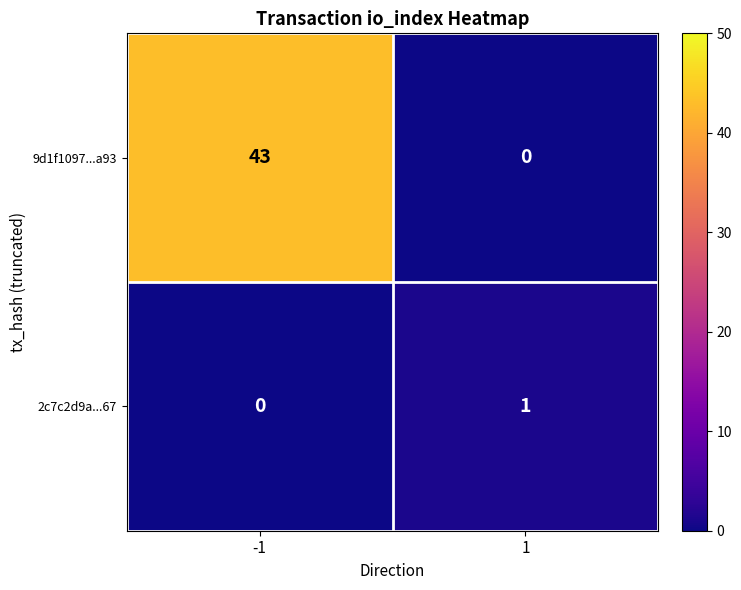

The value of 9d1f1097...a93 at -1 is 66. True or false?

False